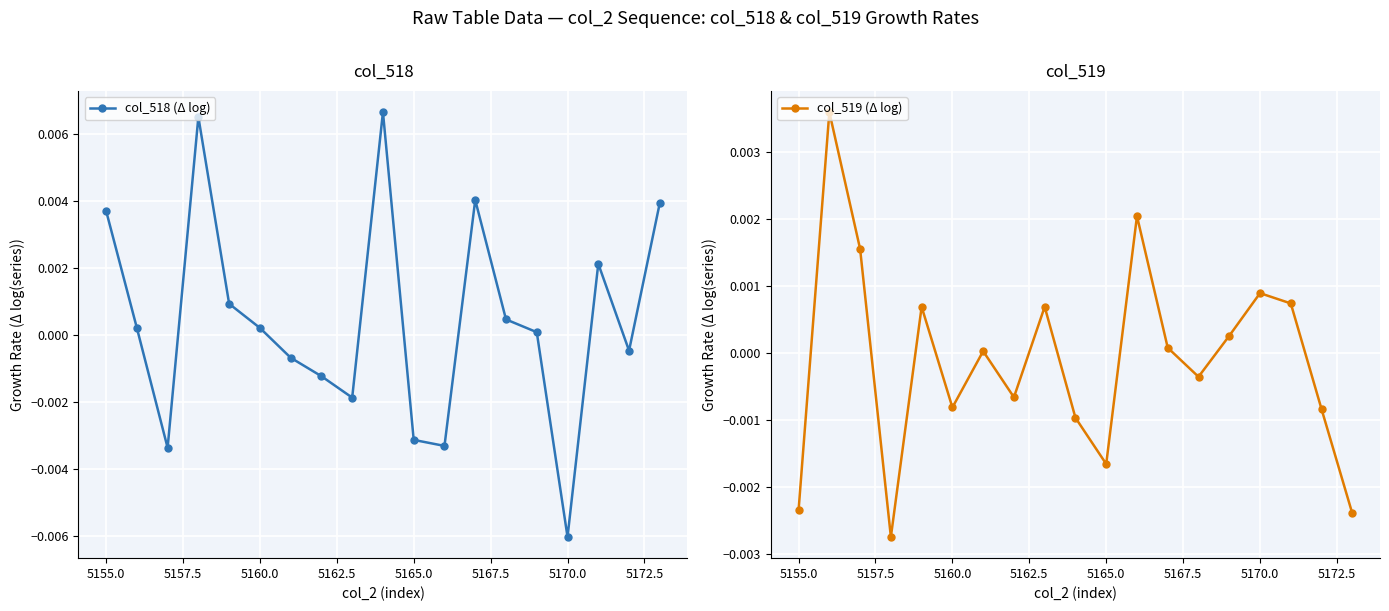

How many values in col_519 (Δ log) are below zero?

9